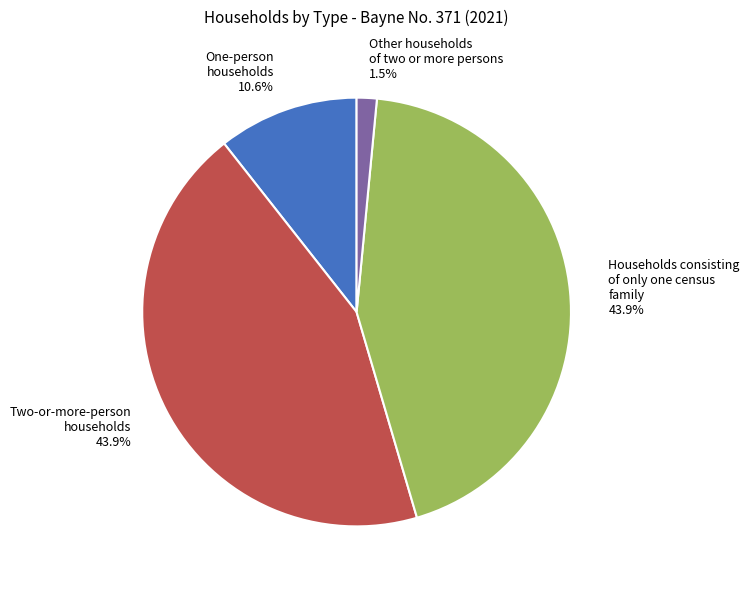

What is the smallest slice in the pie chart?

Other households of two or more persons